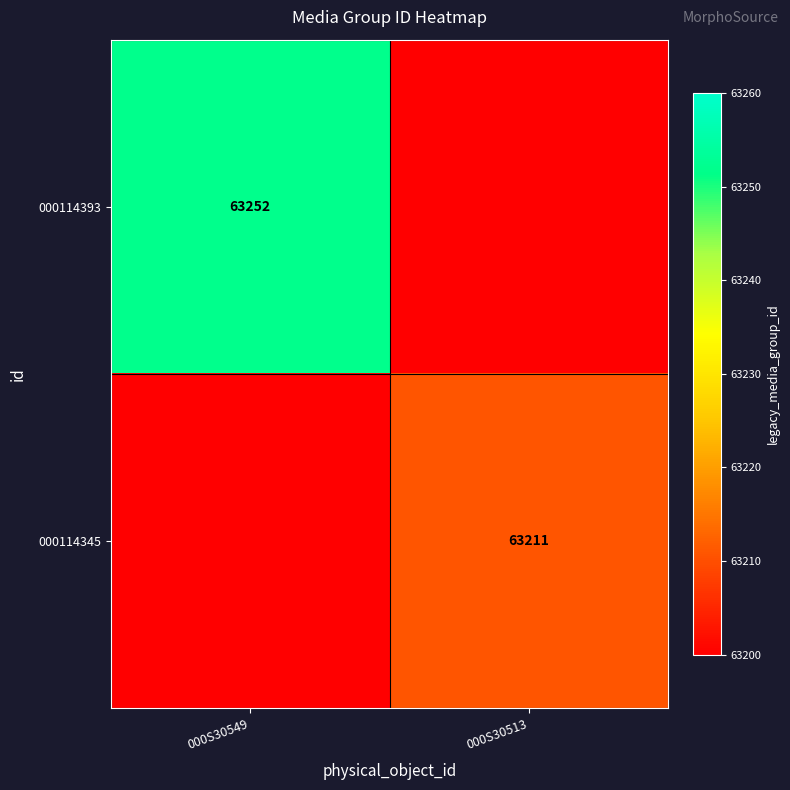

Between 000S30513 and 000S30549, which is larger?

000S30549